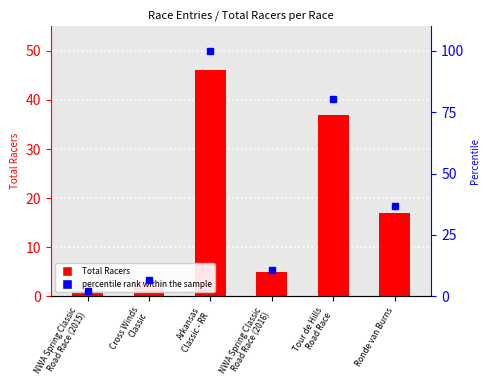

What is the total value across all series at NWA Spring Classic
Road Race (2015)?

3.2